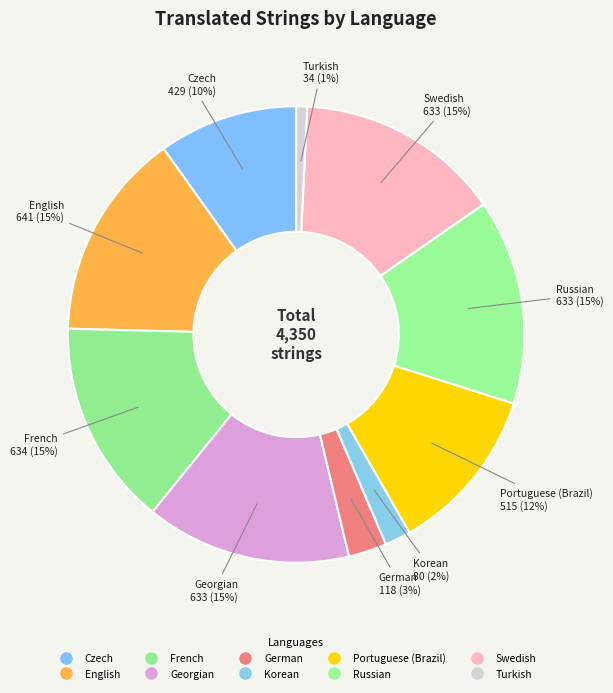

How many slices are in this pie chart?

10